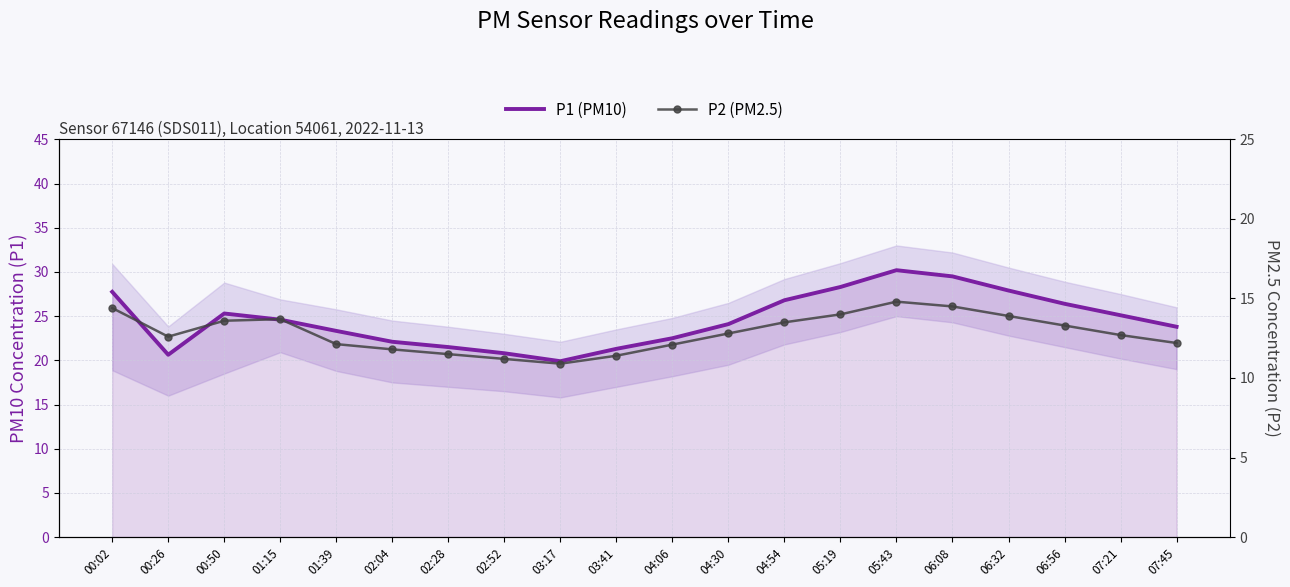

How many lines are shown in the chart?

2